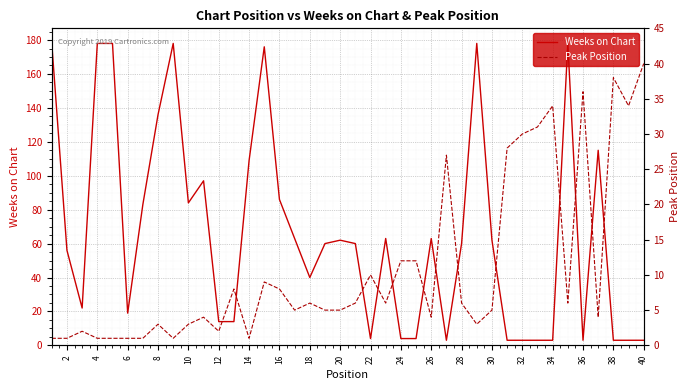

True or false: Weeks on Chart has a value of 35 at 36.

False